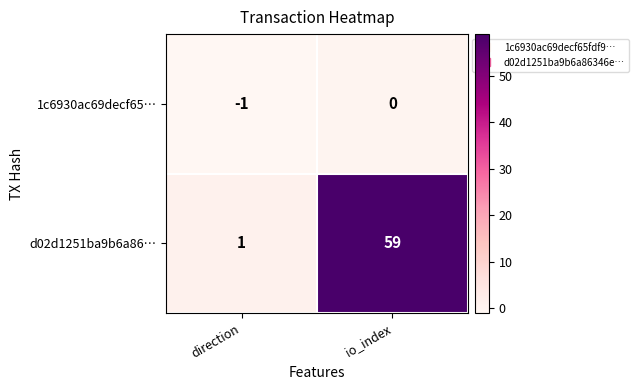

What is the sum of the d02d1251ba9b6a86… values at io_index and direction?

60